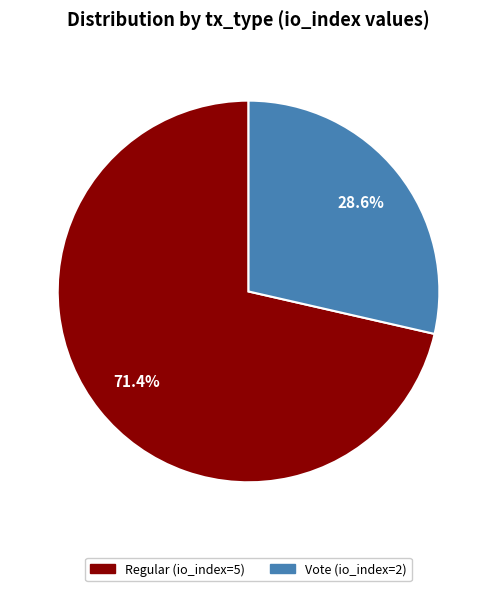

Between Regular (io_index=5) and Vote (io_index=2), which is larger?

Regular (io_index=5)